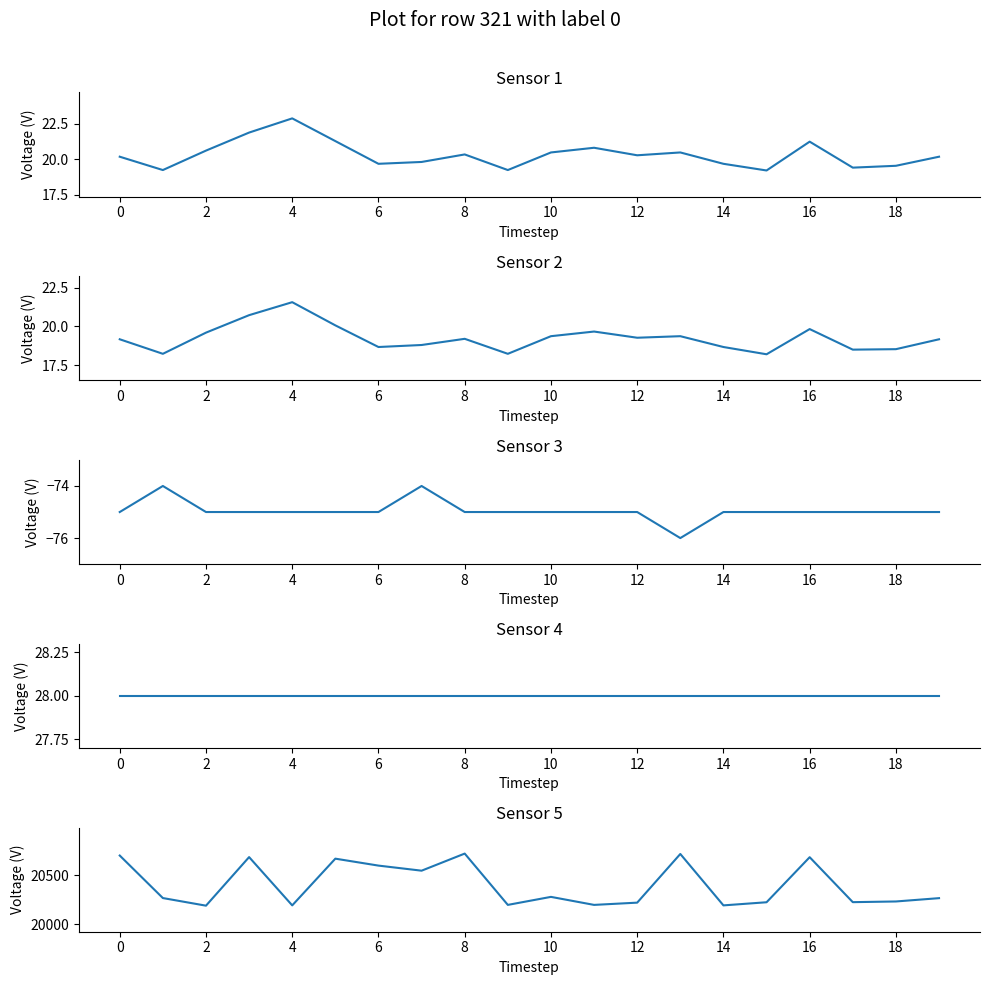

At how many categories does at least one series exceed 19198?

20